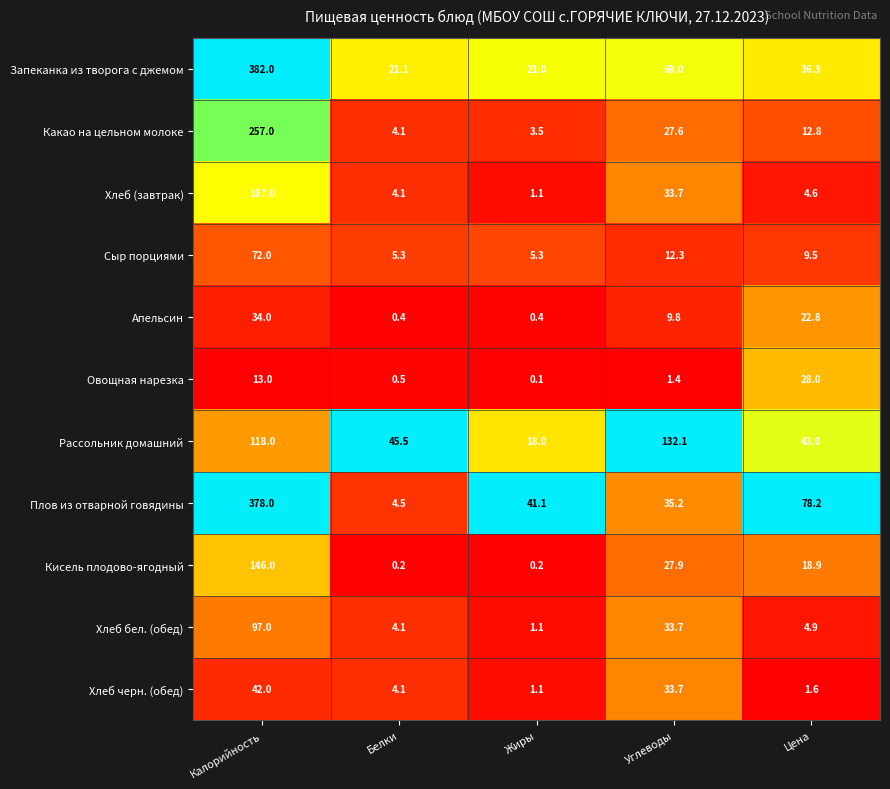

Is it true that Хлеб (завтрак) equals 4.6 at Цена?

True